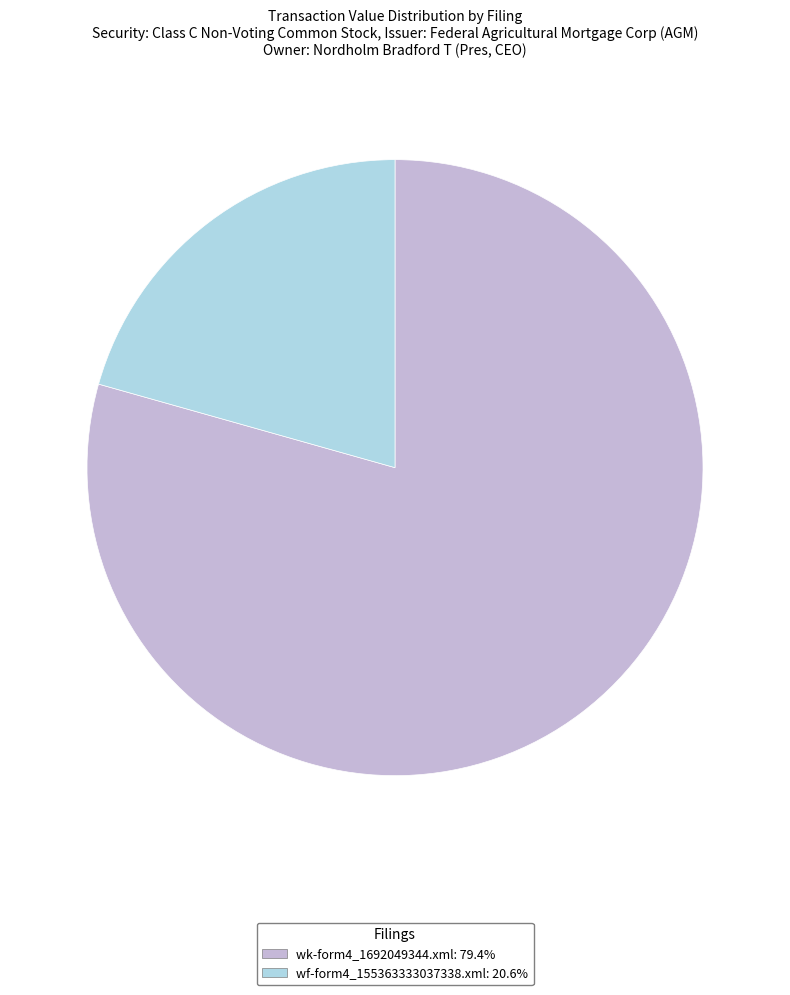

What is the smallest slice in the pie chart?

wf-form4_155363333037338.xml